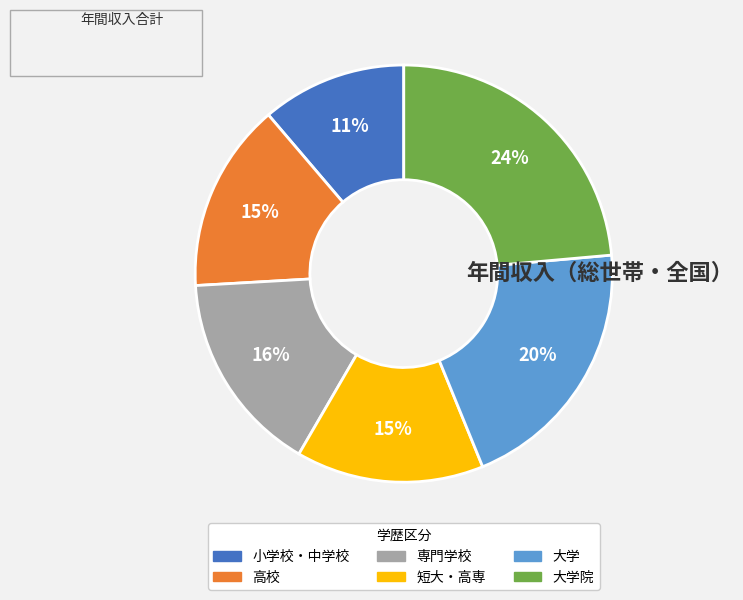

Is there a majority slice in this chart?

No